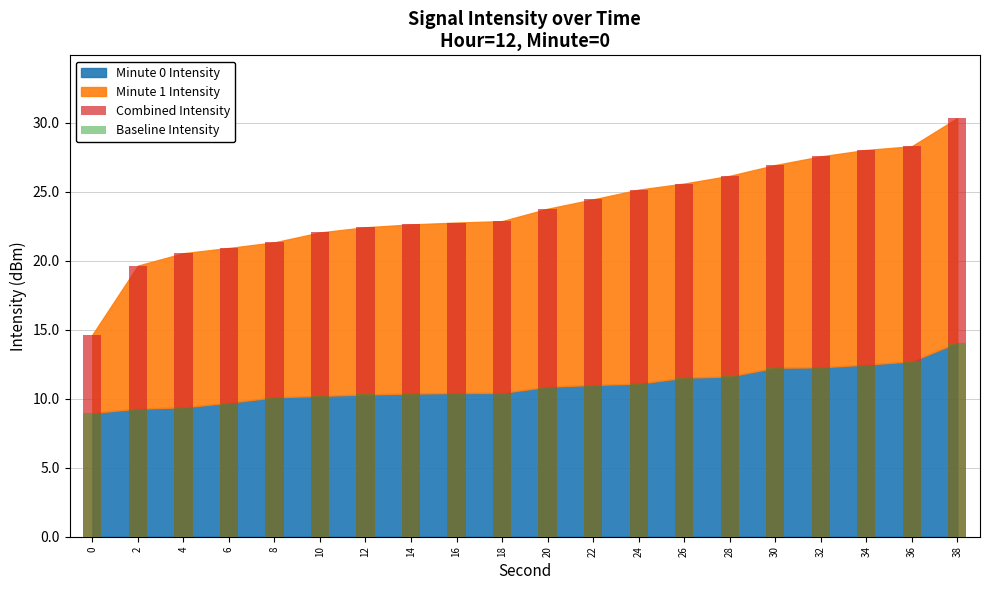

At which label does Combined Intensity first exceed 23?

20